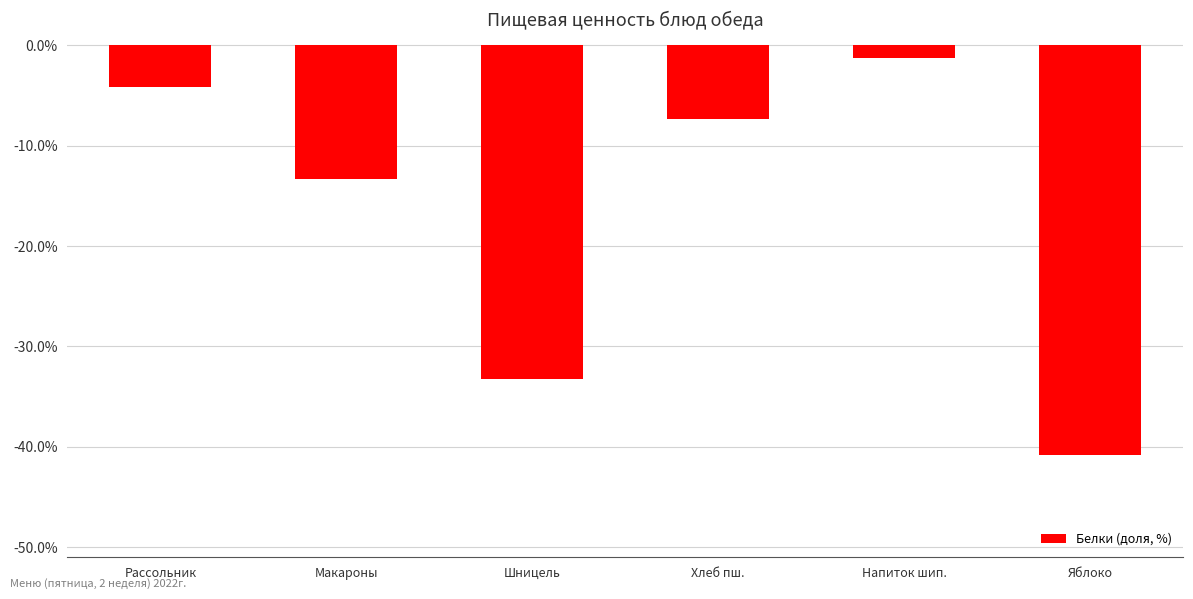

Reading right to left, what are all the values shown in this chart?

Яблоко=-40.8	Напиток шип.=-1.3	Хлеб пш.=-7.3	Шницель=-33.2	Макароны=-13.3	Рассольник=-4.1